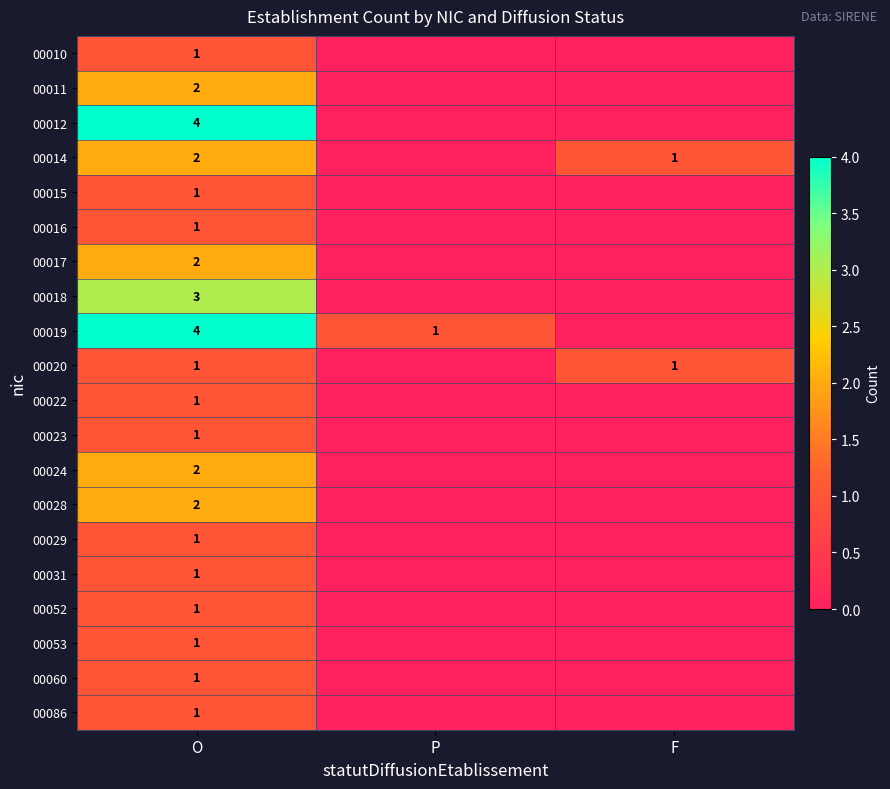

The 00018 series shows 3 at O. True or false?

True